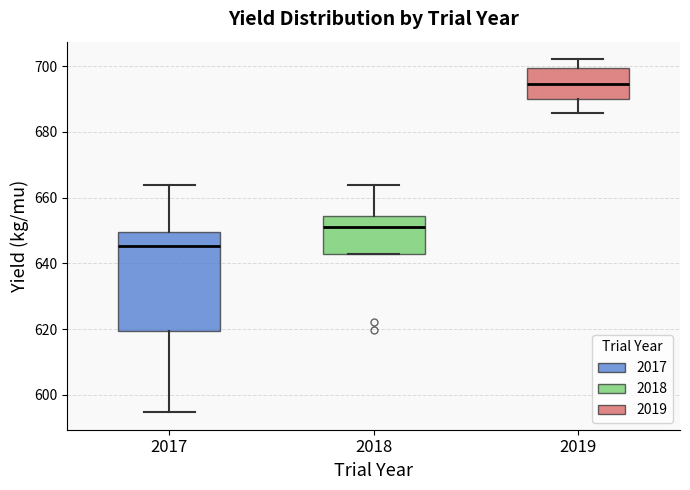

Reading left to right, transcribe this box plot: for each box, give where its median line is, the range the box spans, and where its two whiskers end, as read against the y-axis. The values are not printed on the chart, so give them approximately, as read against the axis.

2017: median 646, box 620 to 650, whiskers 594 to 664
2018: median 652, box 642 to 654, whiskers 642 to 664
2019: median 694, box 690 to 700, whiskers 686 to 702